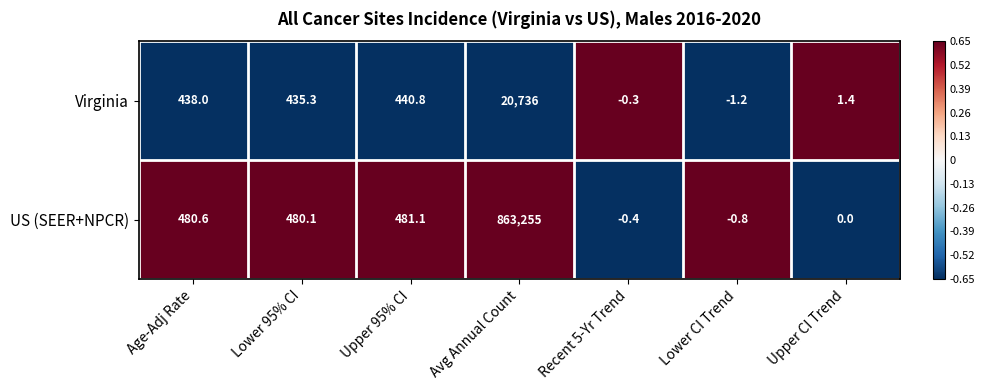

How many values in the US (SEER+NPCR) series exceed 480?

4